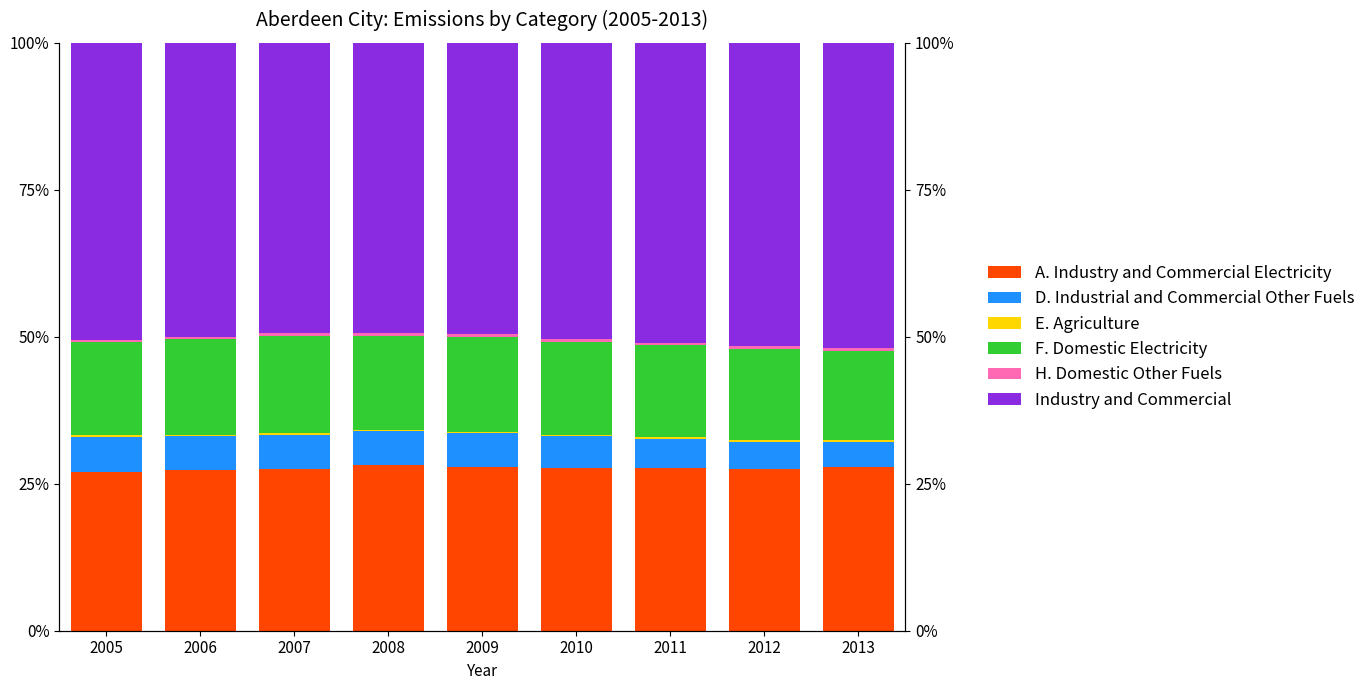

List the labels in order of E. Agriculture value, largest first.

2013, 2011, 2009, 2012, 2007, 2010, 2005, 2006, 2008